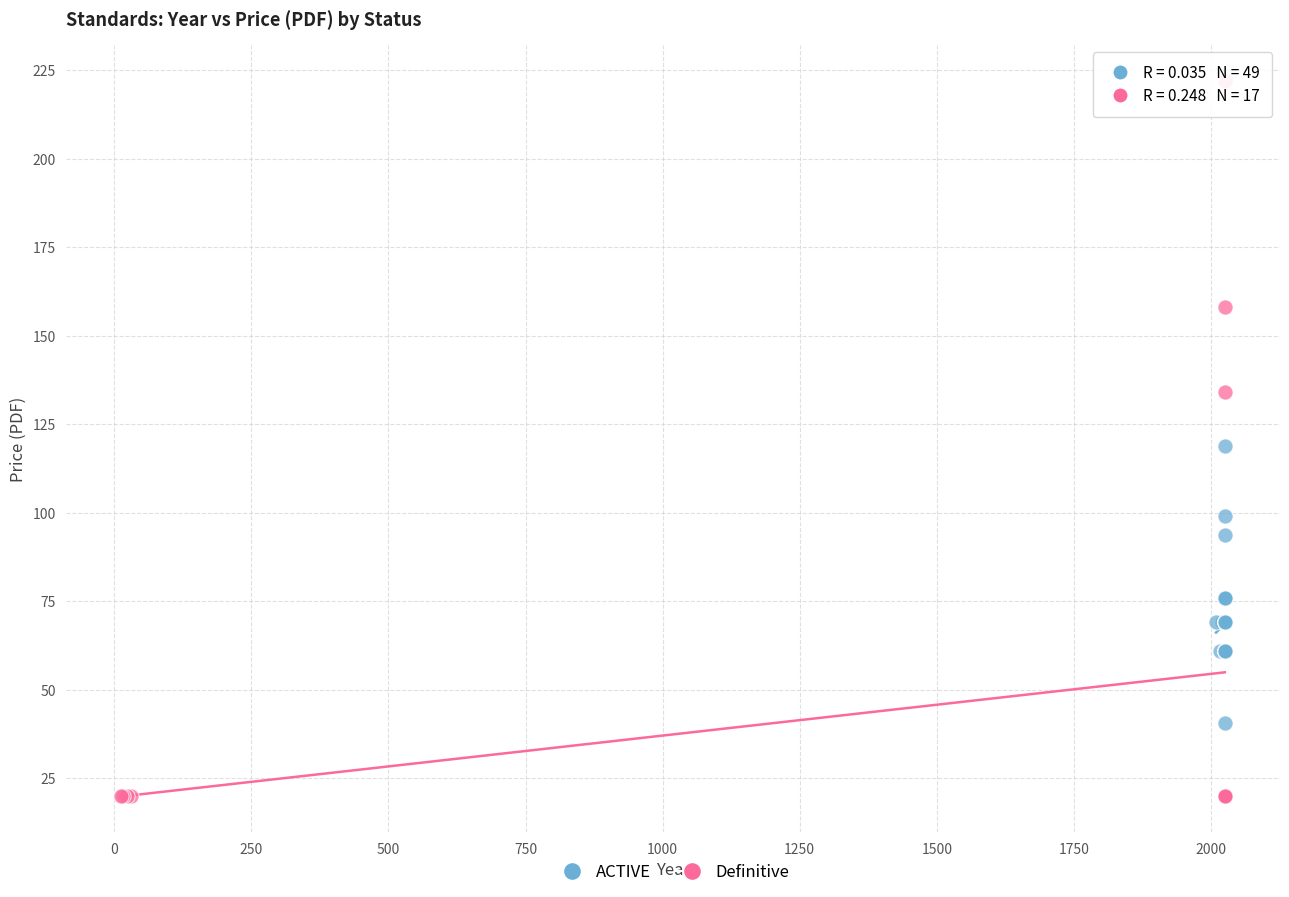

Which series has the widest spread of Y values?

Definitive